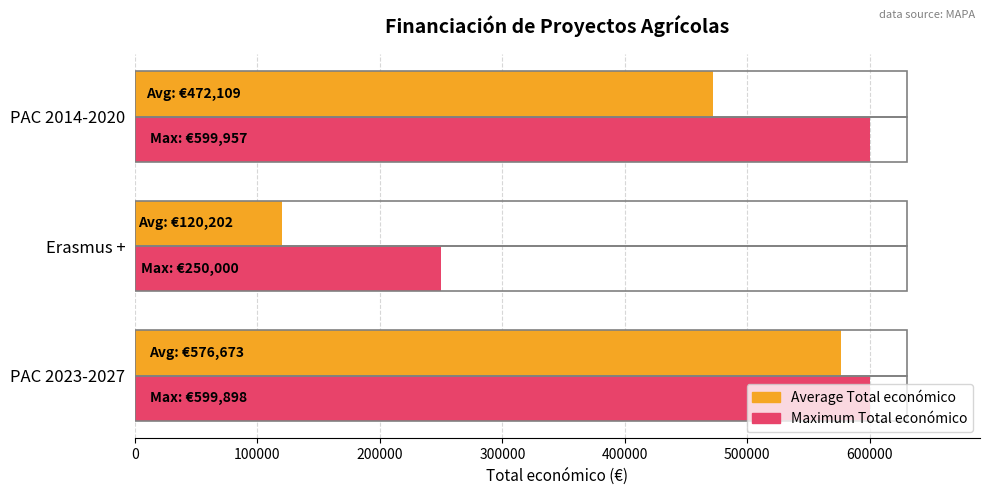

Is the value of Average Total económico at PAC 2014-2020 greater than the value of Maximum Total económico at PAC 2023-2027?

No